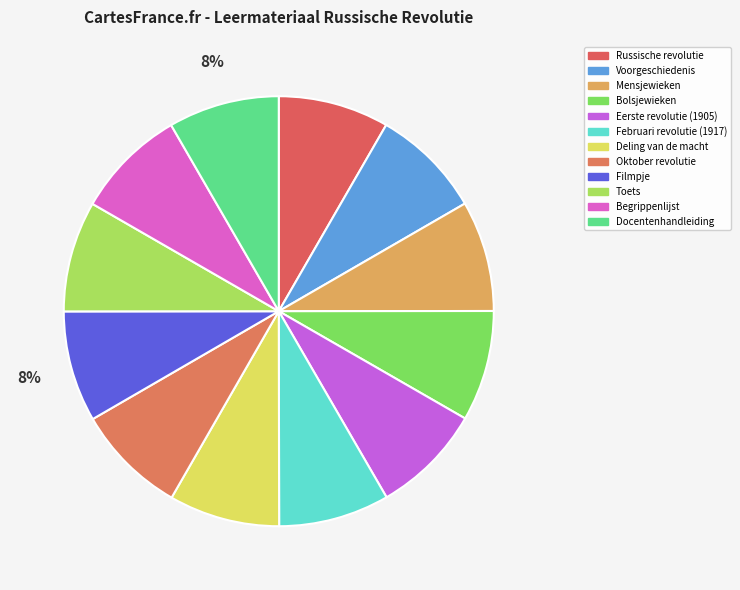

Count the number of slices in the pie.

12